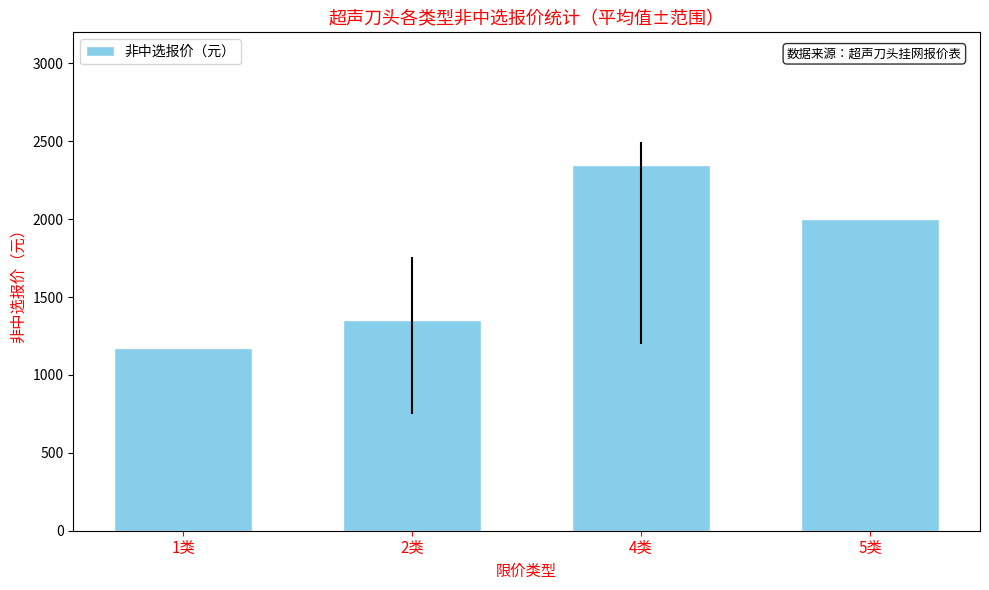

Rank the categories by value from highest to lowest.

4类, 5类, 2类, 1类